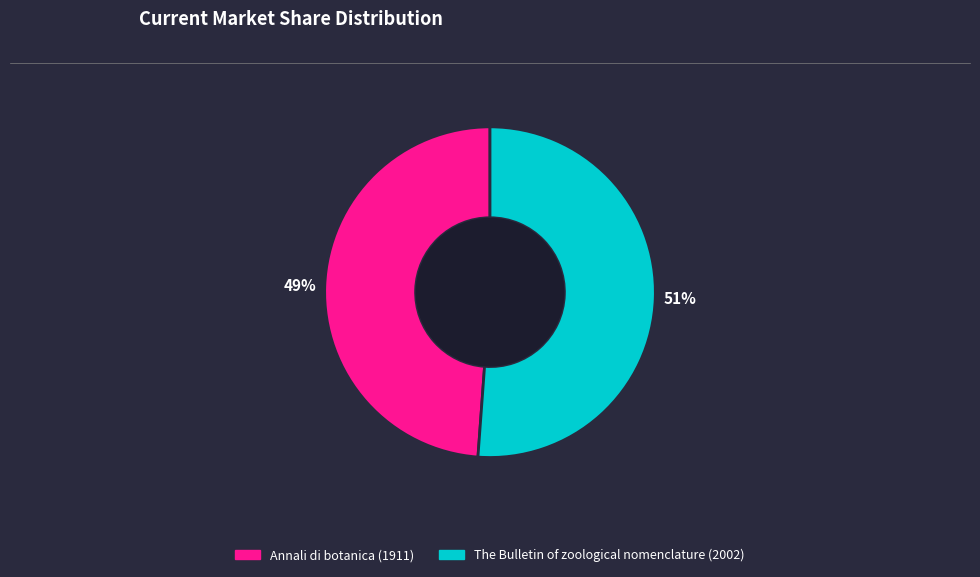

Between The Bulletin of zoological nomenclature (2002) and Annali di botanica (1911), which is larger?

The Bulletin of zoological nomenclature (2002)